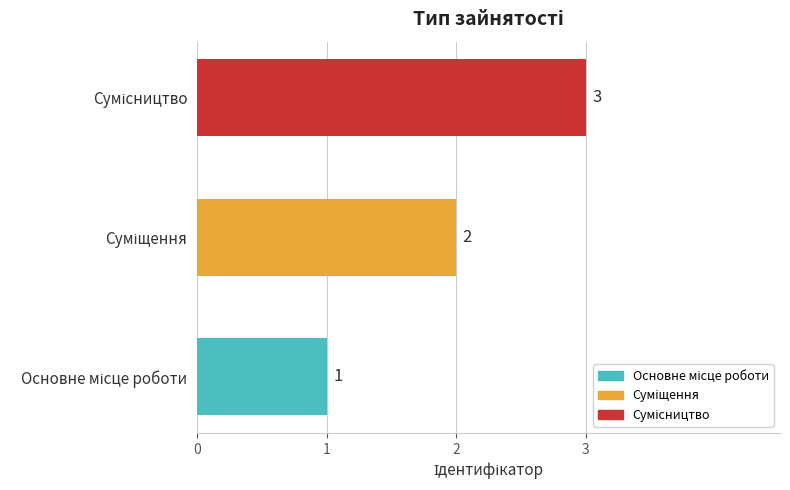

How many series are shown in this chart?

1